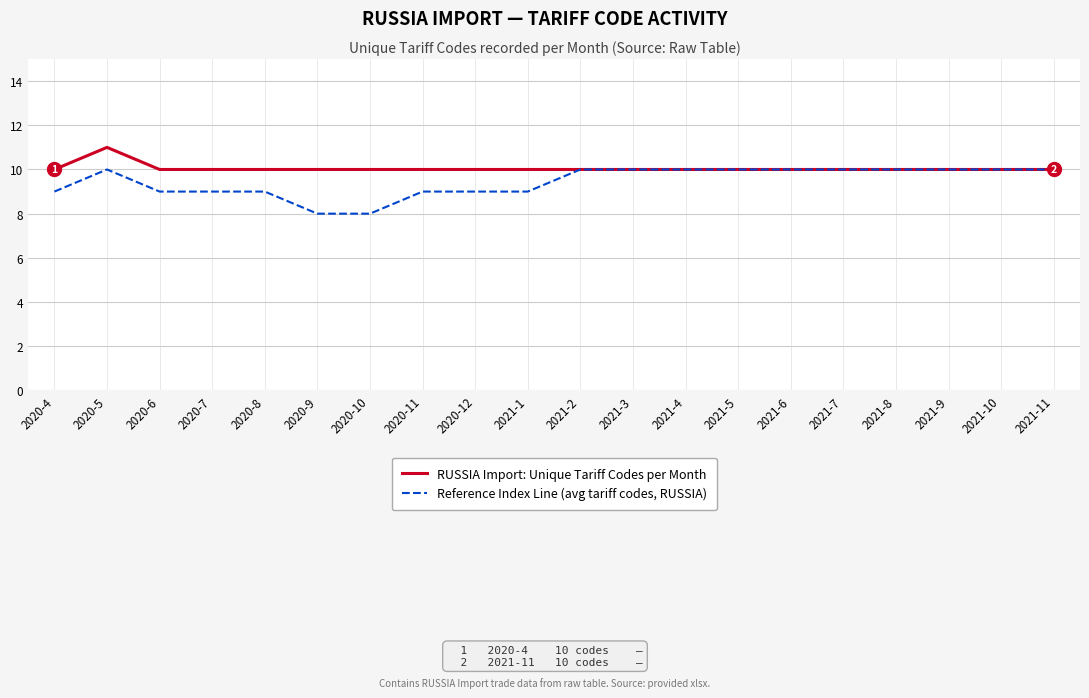

Which series has the widest spread of values?

Reference Index Line (avg tariff codes, RUSSIA)